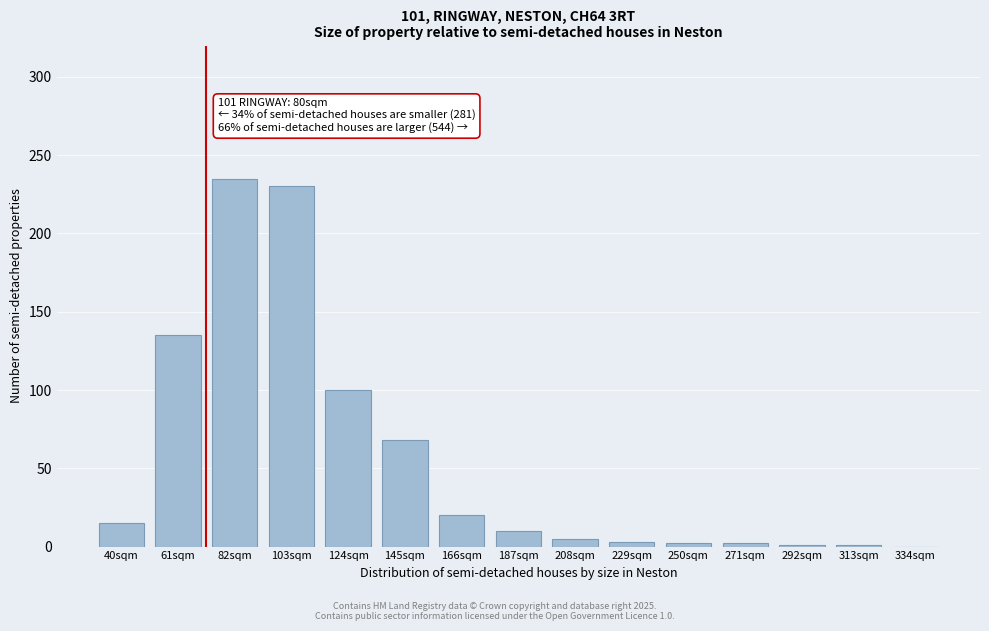

What is the maximum value shown in the chart?

235